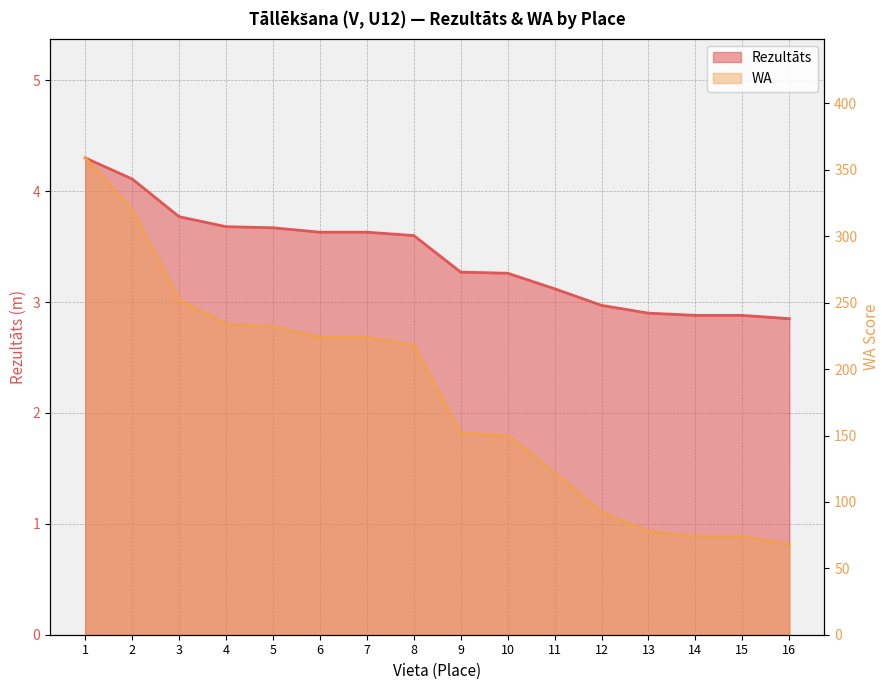

The WA series shows 150.0 at 10. True or false?

True